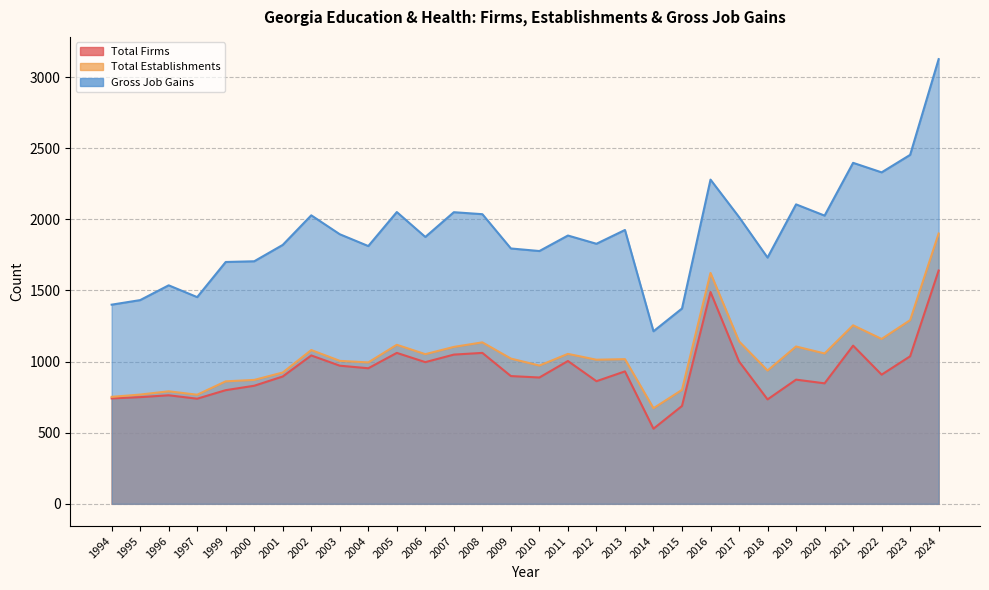

How many interior local peaks does the Total Firms series have?

9